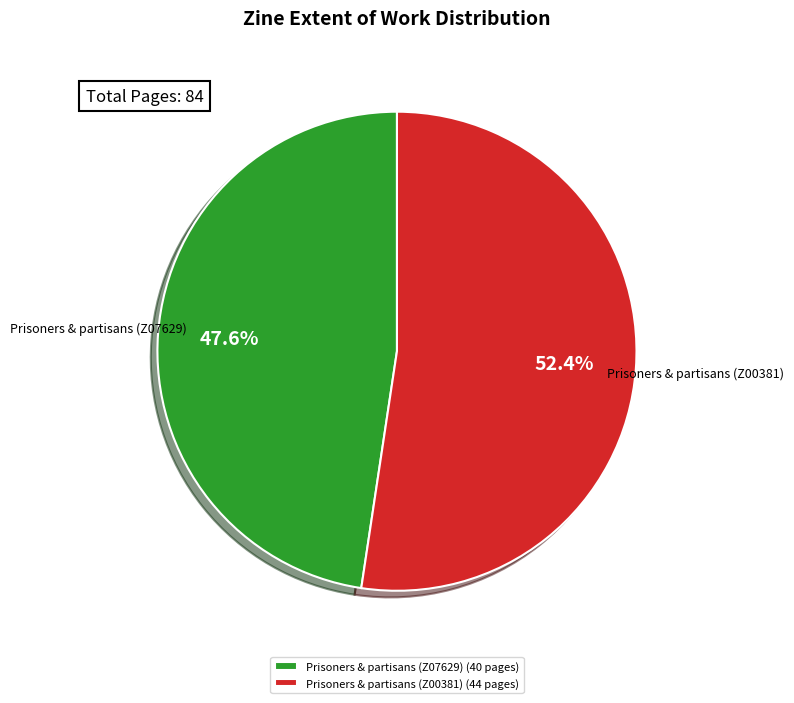

Between Prisoners & partisans (Z00381) (44 pages) and Prisoners & partisans (Z07629) (40 pages), which is larger?

Prisoners & partisans (Z00381) (44 pages)